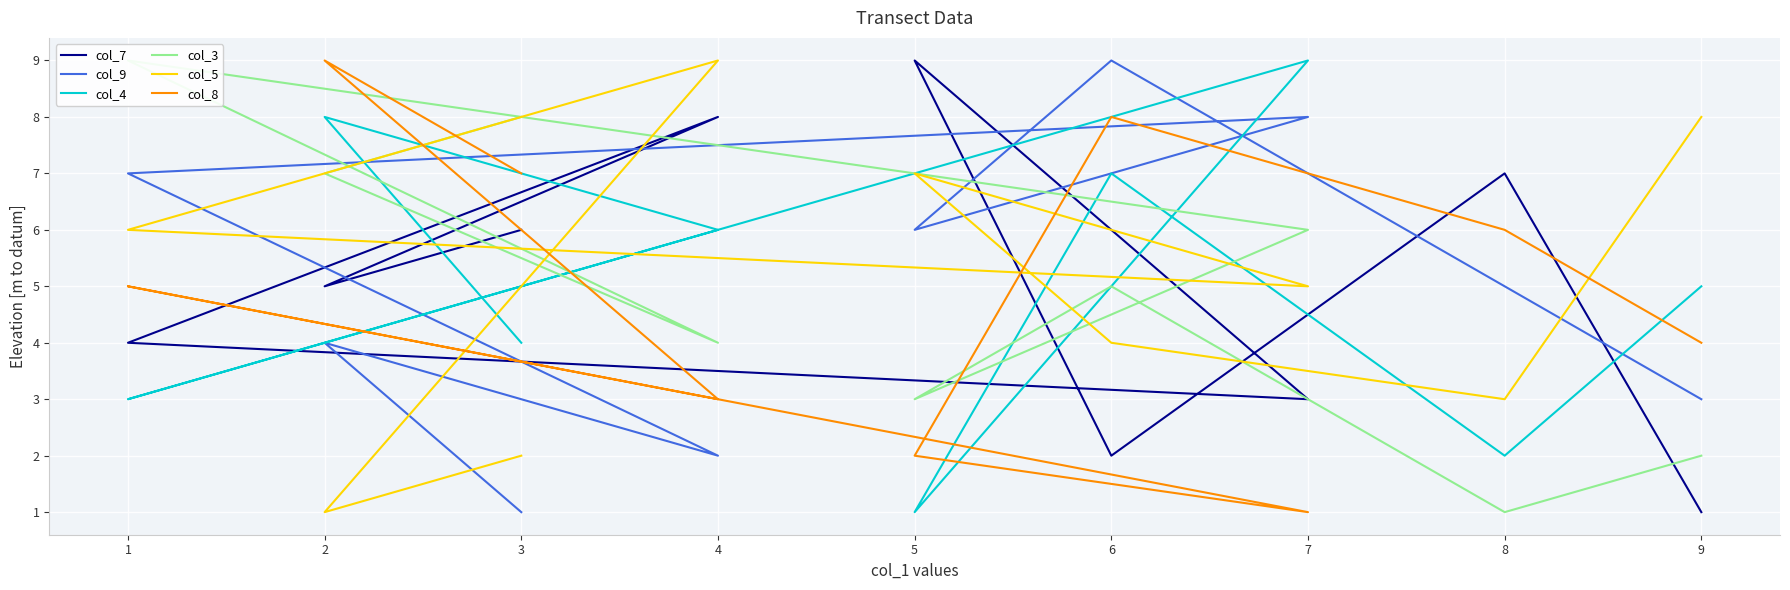

Which has a higher value, 8 or 2?

8